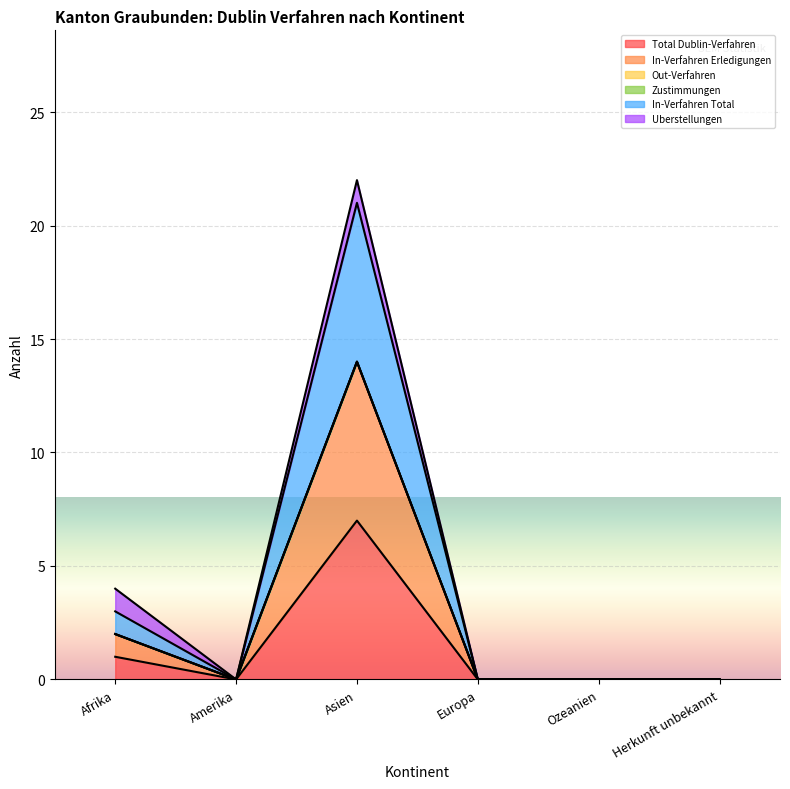

In In-Verfahren Erledigungen, how many points are higher than both neighbors (excluding endpoints)?

1